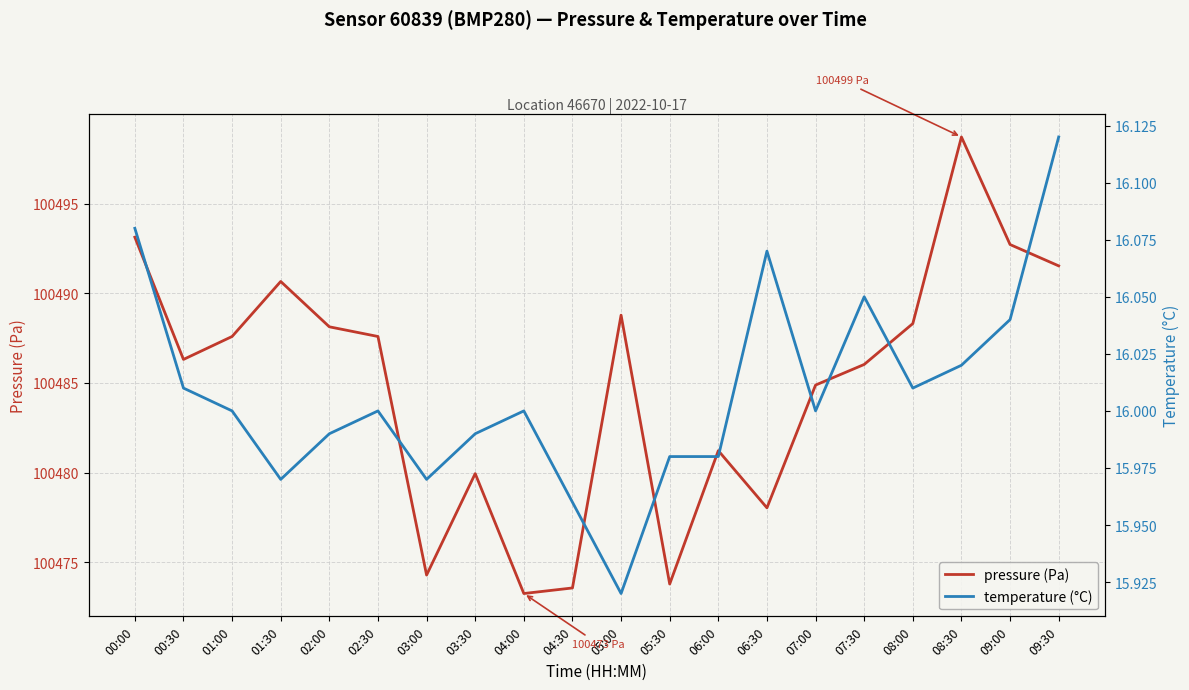

How many interior local peaks does the temperature (°C) series have?

4